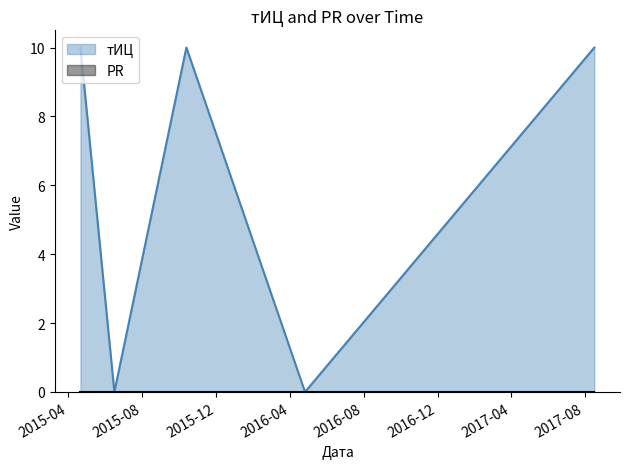

What is the difference between the maximum and minimum values?

10